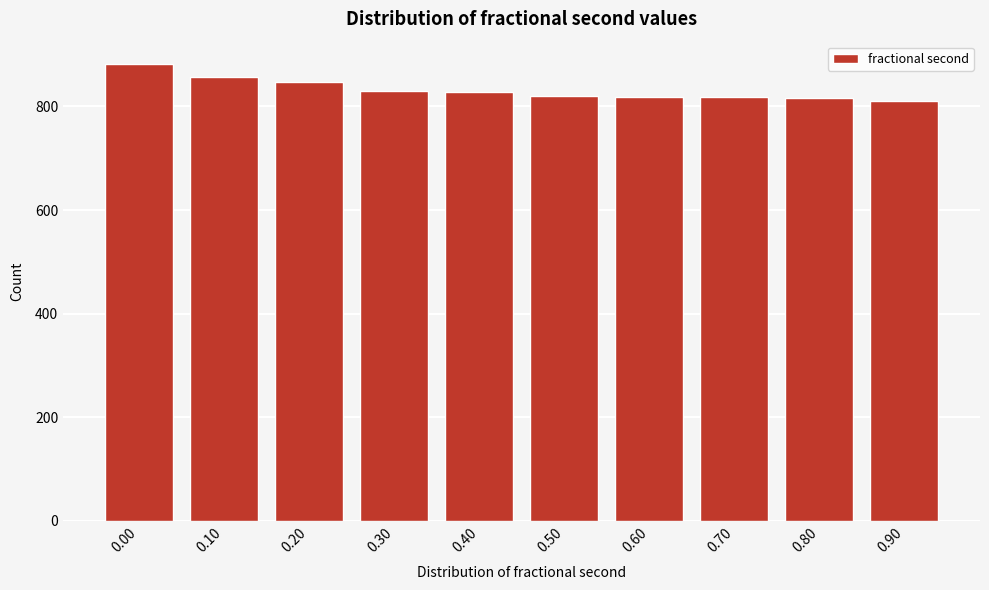

What is the value of the 5th bar from the left?

827